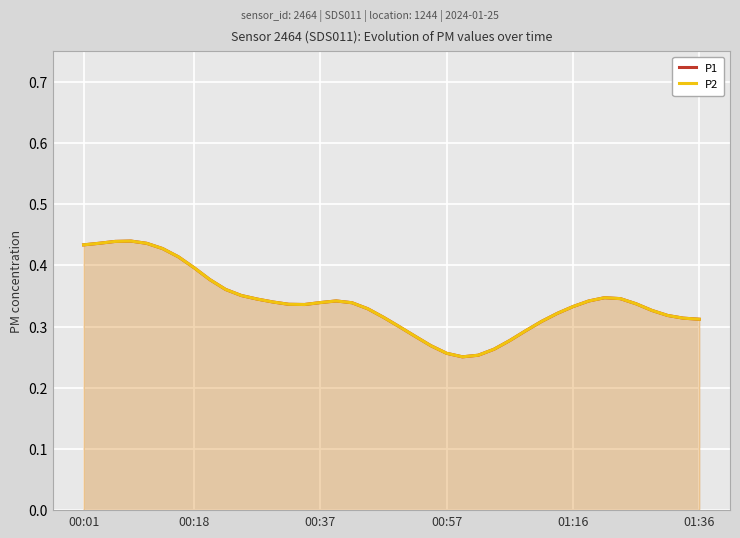

Is the value of P1 at 6 greater than the value of P2 at 23?

Yes